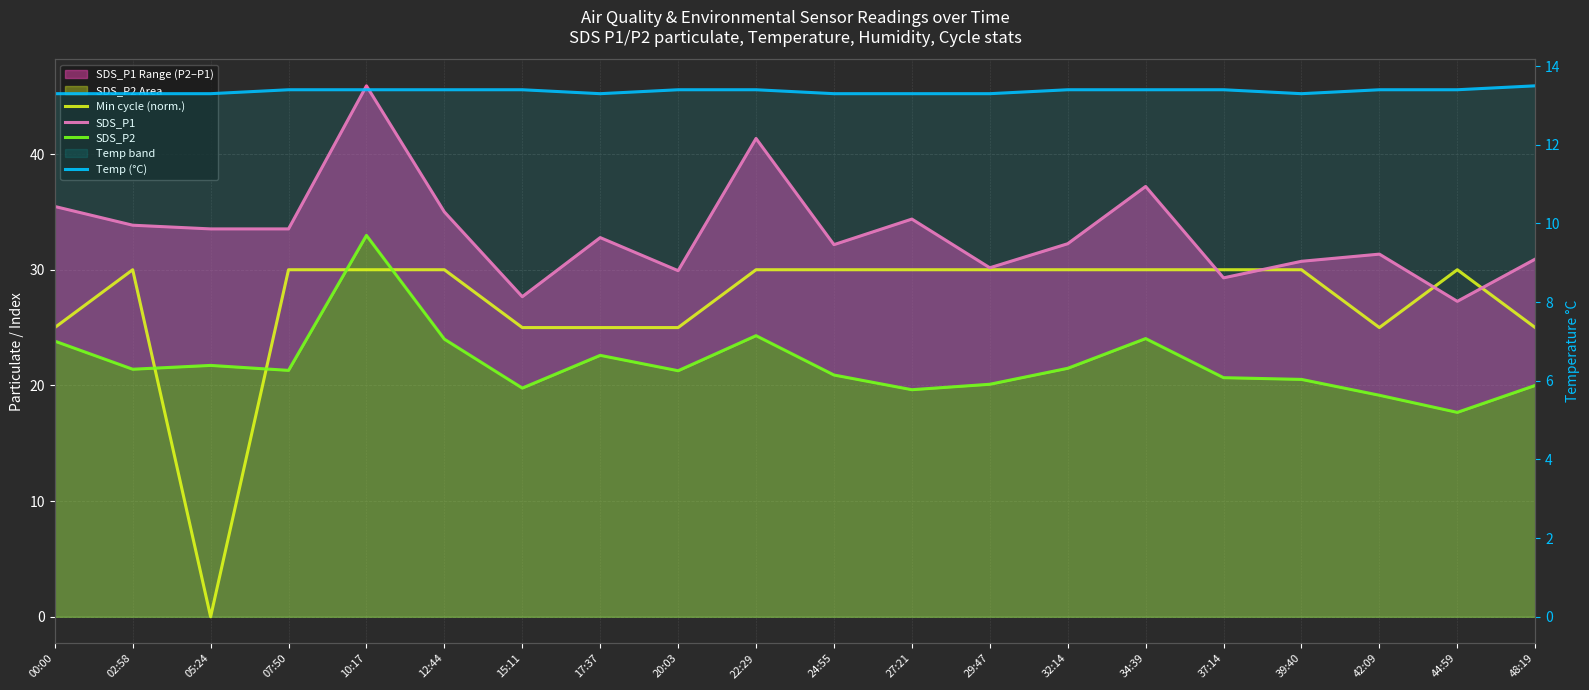

What is the sum of the Temp (°C) values at 27:21 and 02:58?

26.6